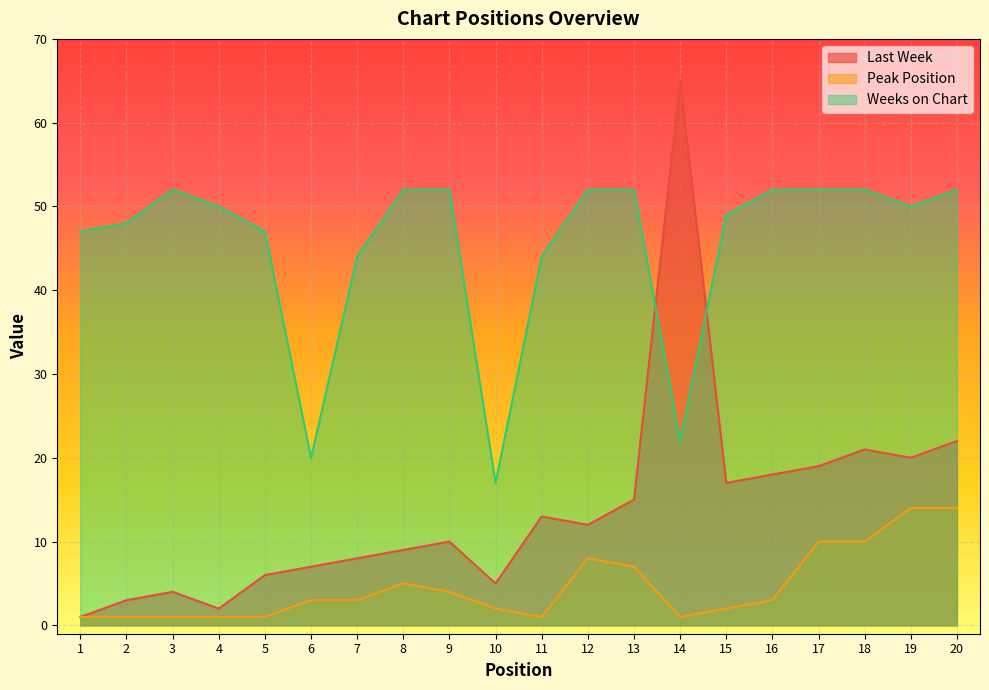

Which series has the largest total across all categories?

Weeks on Chart